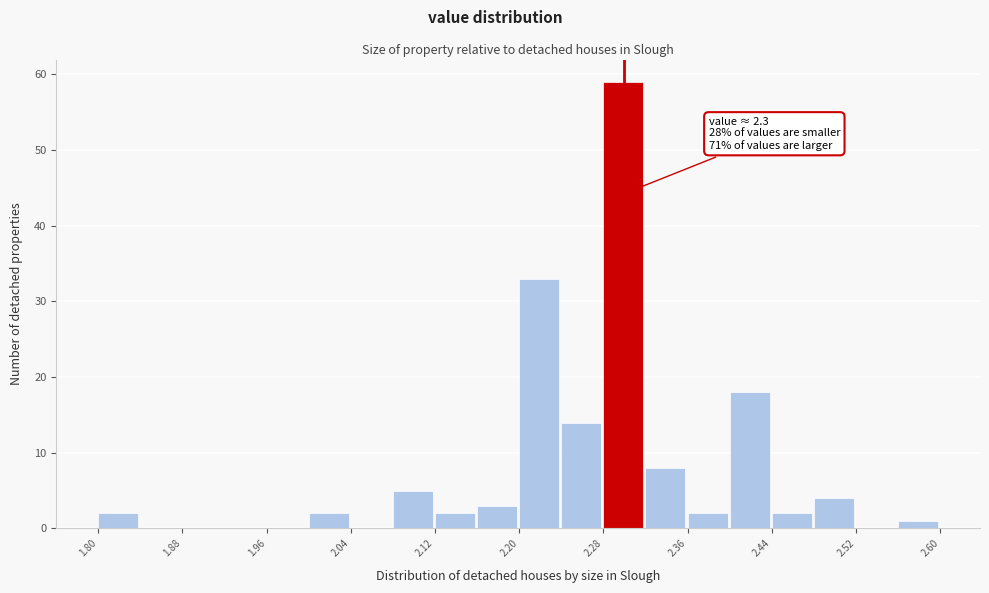

Which range on the x-axis has the tallest bar?

2.28 to 2.32